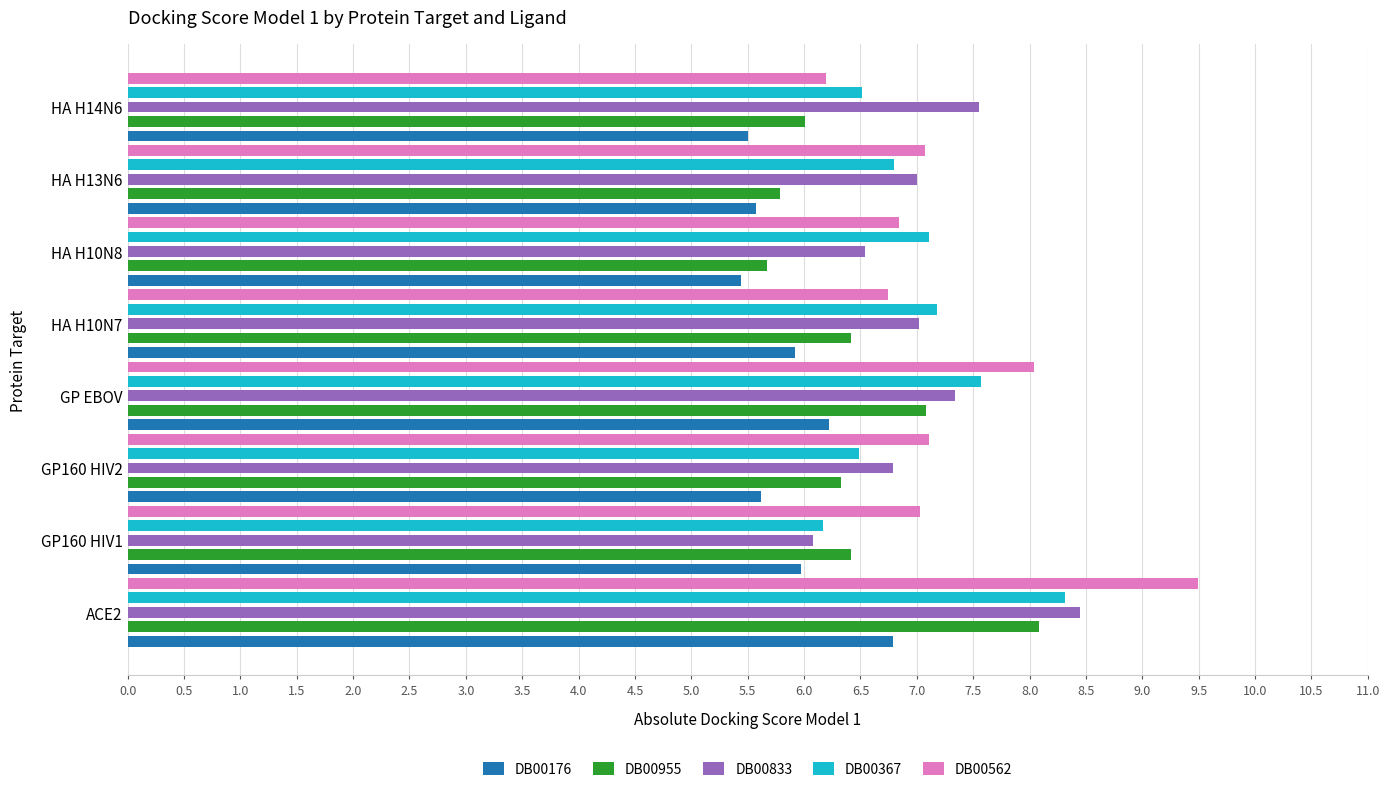

What is the average value of the DB00176 series?

5.9